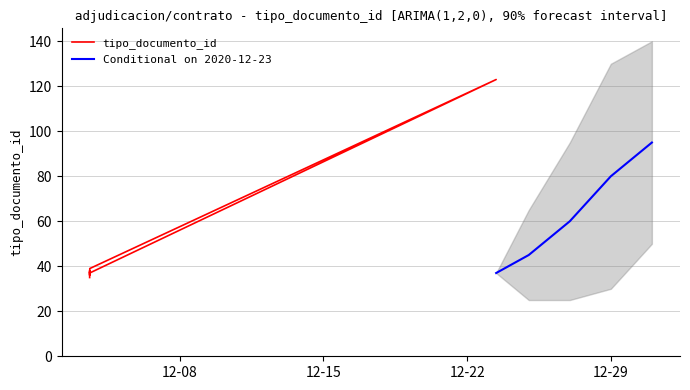

What is the approximate value at 2020-12-03 14:36:04, to the nearest 10?

40